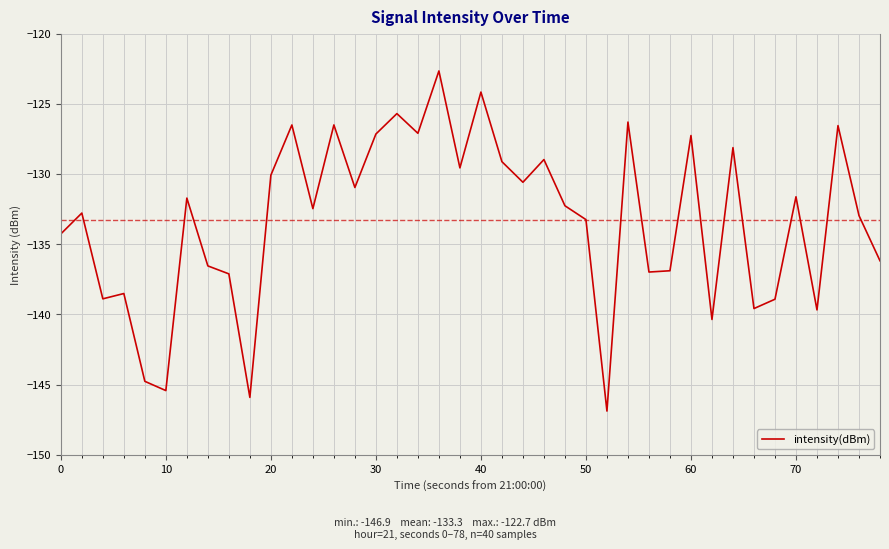

What is the sum of all values?

-5331.4